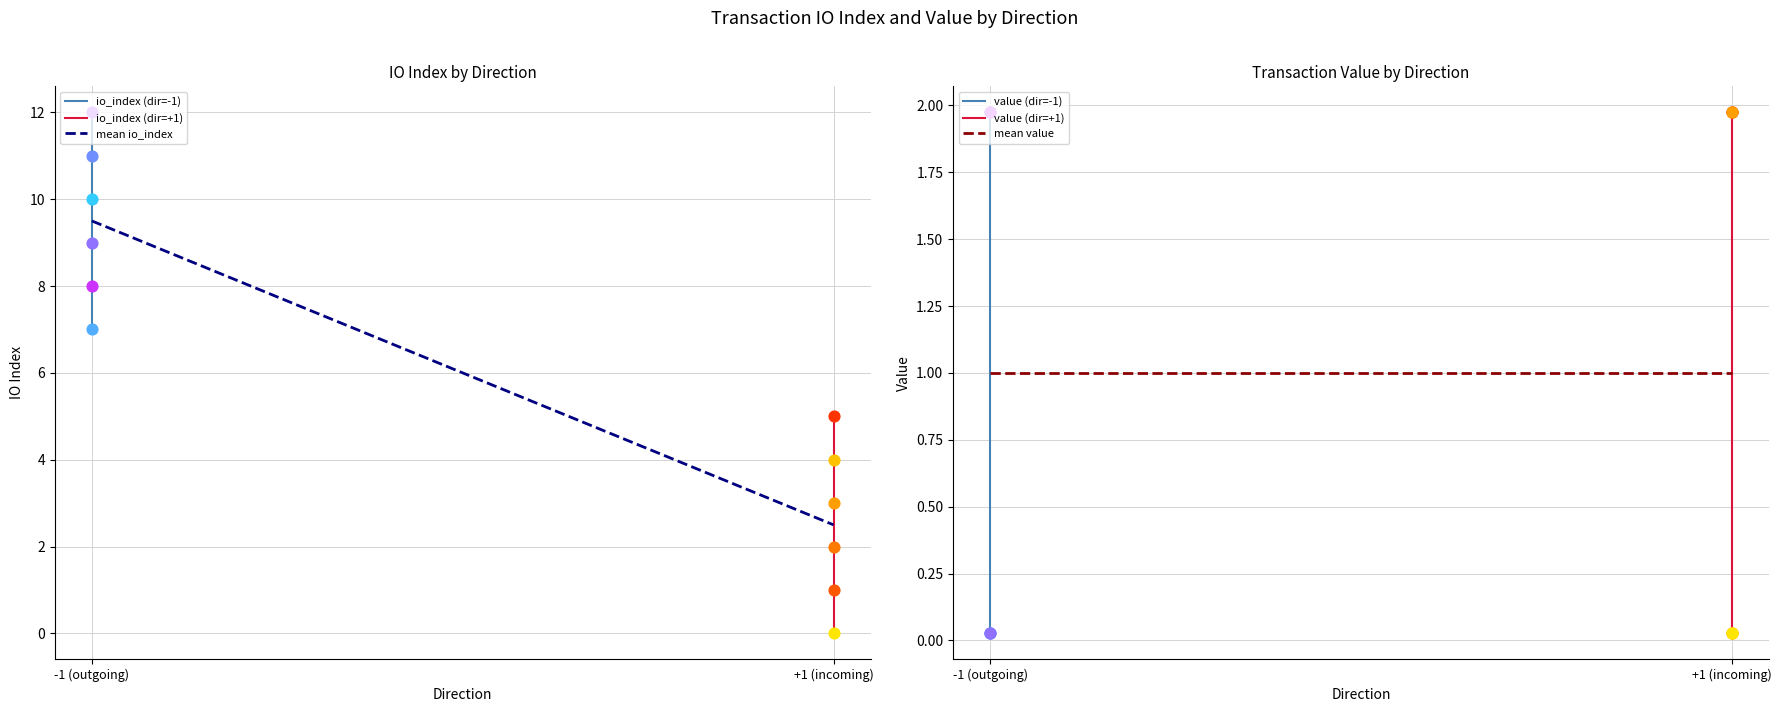

Which series has the largest Y range (max minus min)?

mean io_index